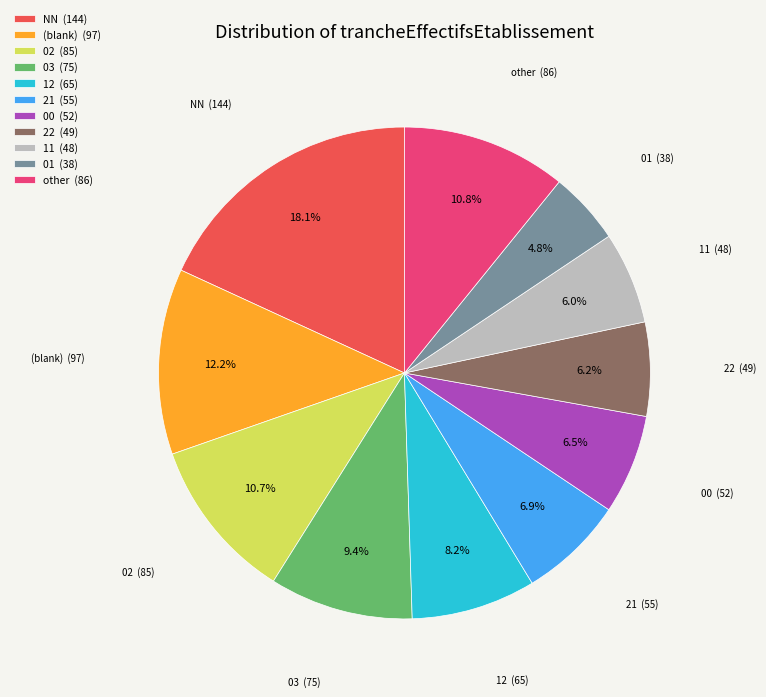

Which category has the biggest portion of the pie?

NN (144)